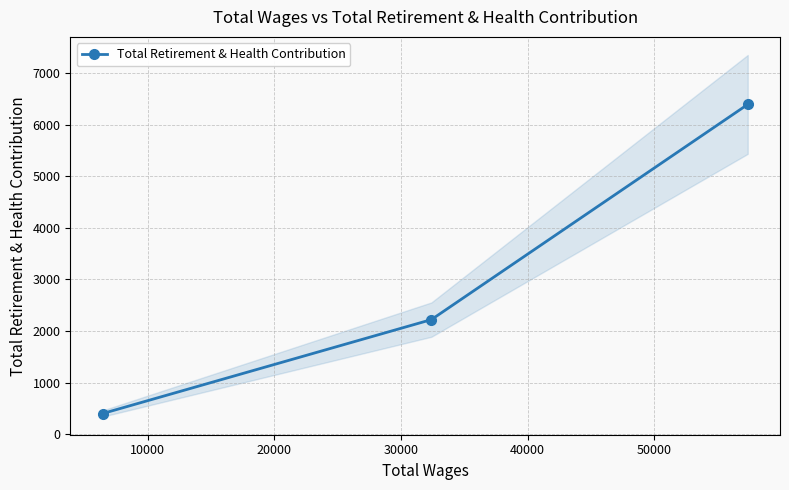

What is the difference between the maximum and minimum values?

5992